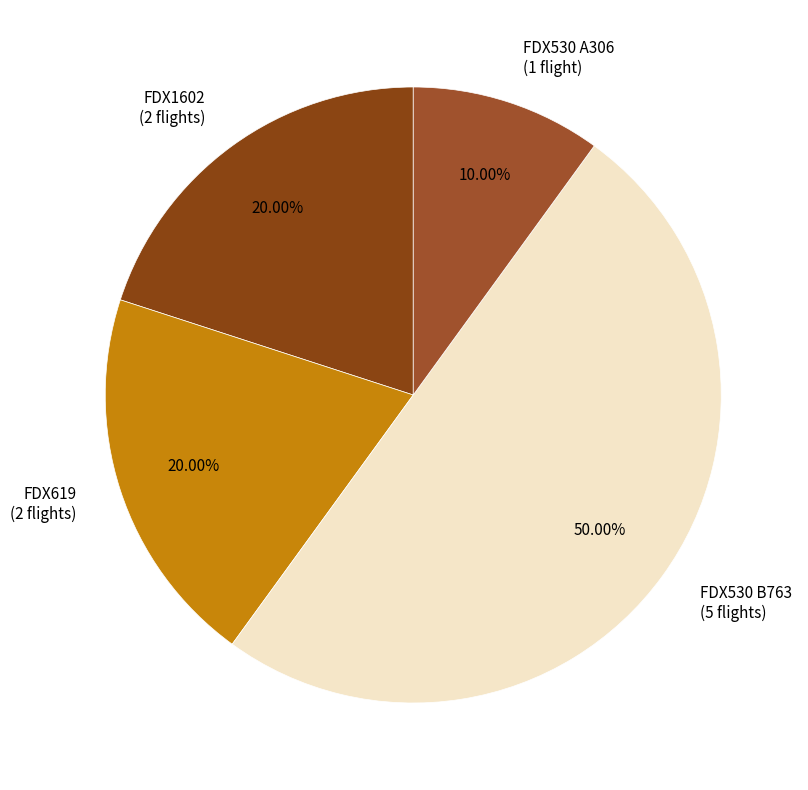

Does FDX1602 (2 flights) account for over 50% of the chart?

No